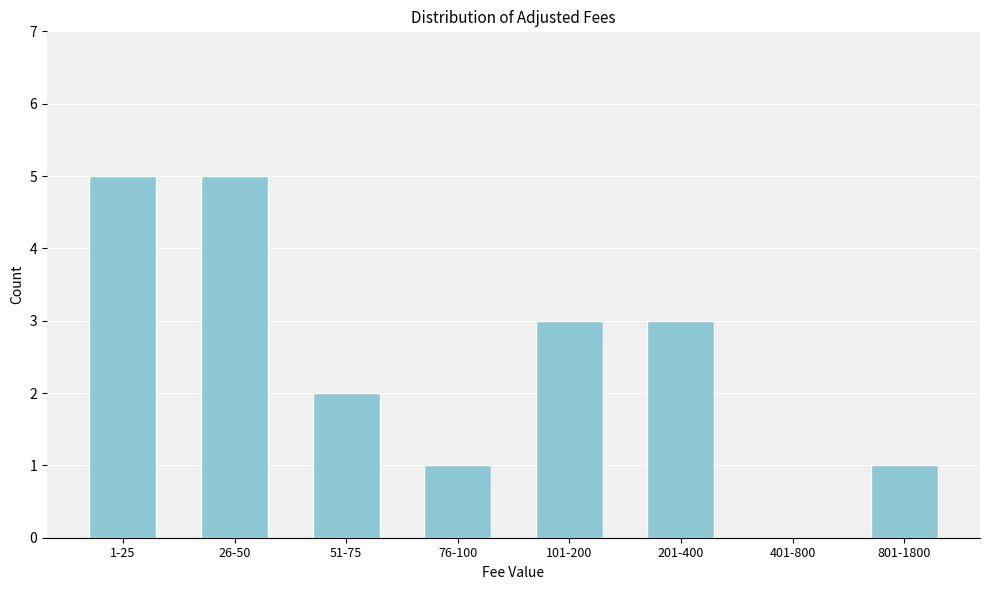

Reading left to right, list all the values displayed in this chart.

1-25=5	26-50=5	51-75=2	76-100=1	101-200=3	201-400=3	401-800=0	801-1800=1